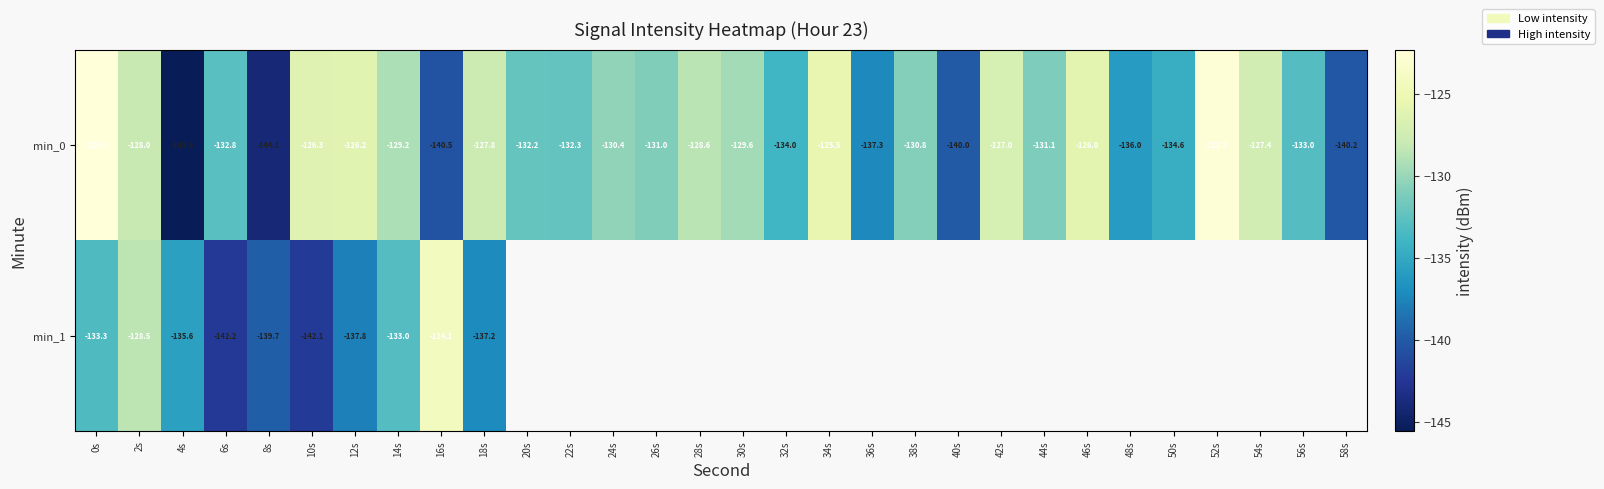

At which category is the sum across all series the highest?

0s